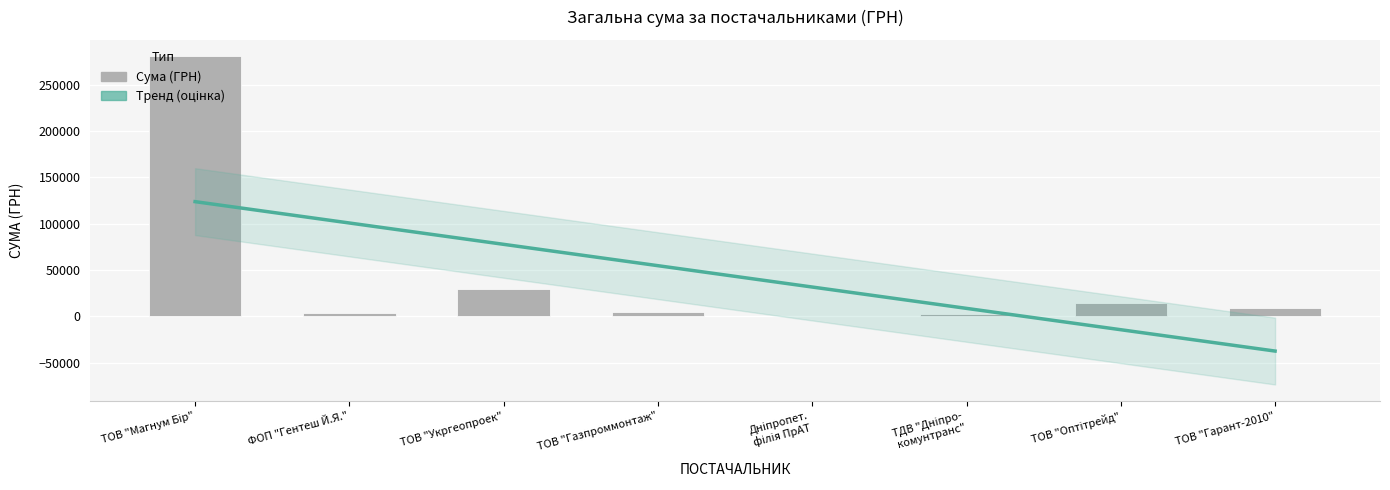

Read the СУМА (ГРН) value at ТОВ "Оптітрейд".

14976.0